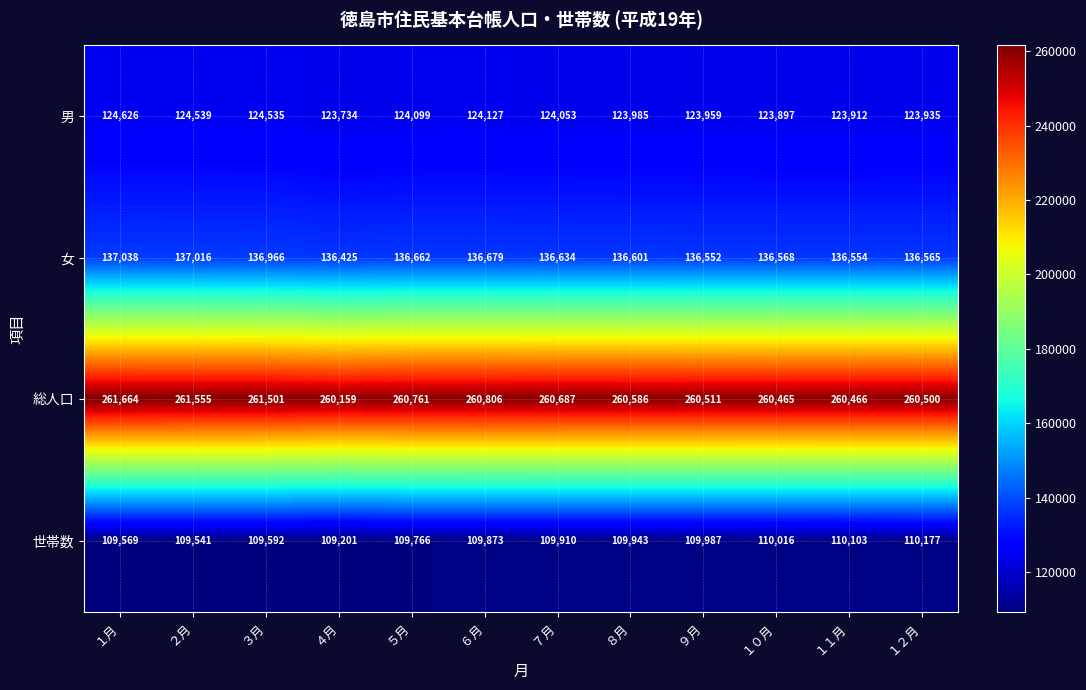

At how many categories does at least one series exceed 204322?

12